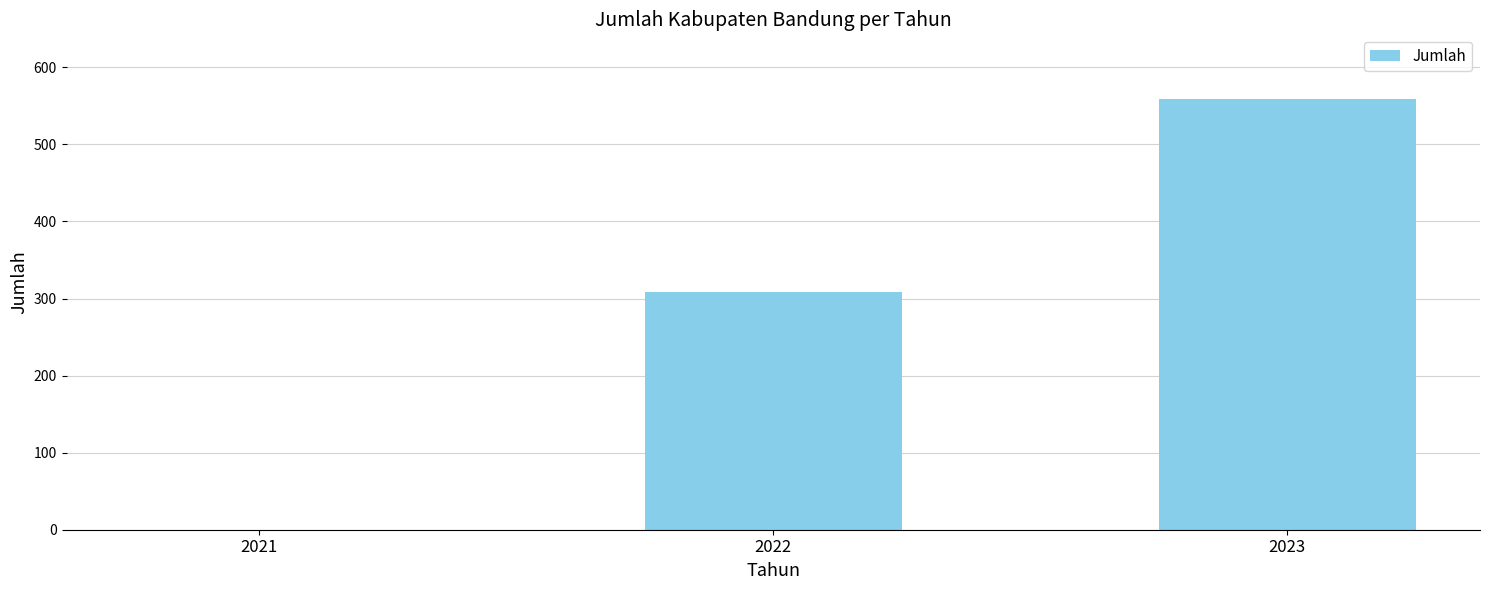

Reading left to right, list all the values displayed in this chart.

0	309	559